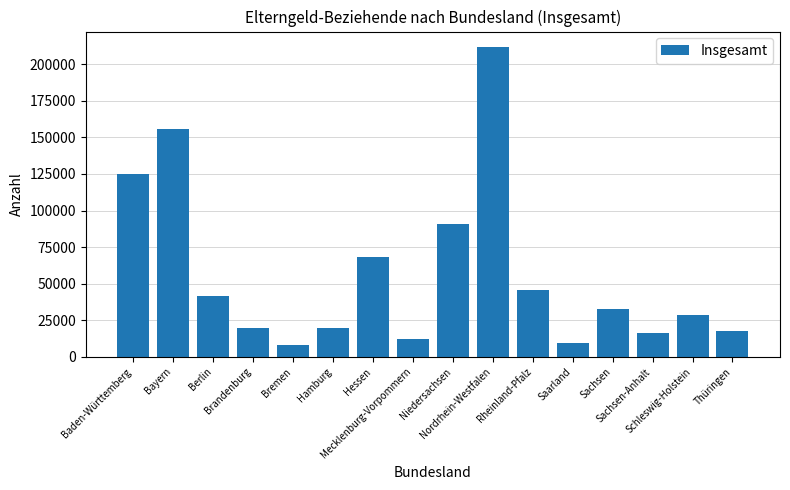

Is it true that the value at Sachsen is 32914?

True